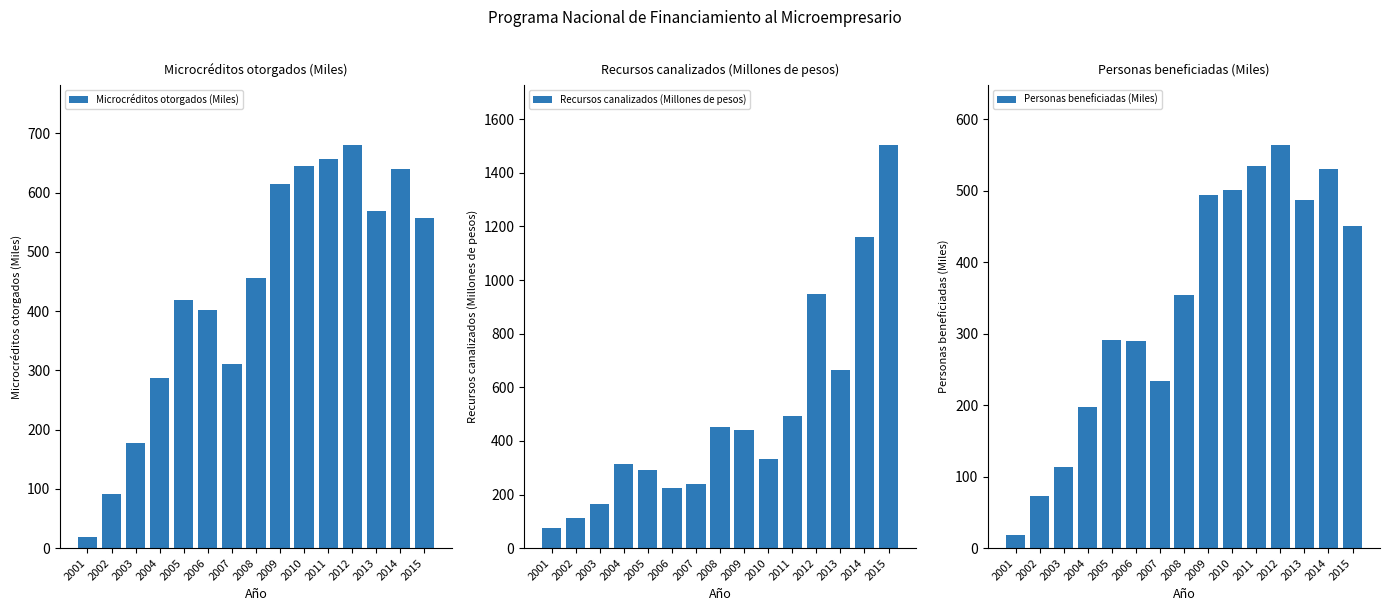

Reading left to right, transcribe all the data shown in this chart.

Microcréditos otorgados (Miles): 2001=19.0	2002=91.2	2003=177.9	2004=286.9	2005=418.6	2006=401.8	2007=310.7	2008=456.8	2009=615.3	2010=645.5	2011=656.5	2012=679.7	2013=569.4	2014=640.0	2015=557.9
Recursos canalizados (Millones de pesos): 2001=73.9	2002=113.6	2003=165.0	2004=313.2	2005=291.6	2006=223.8	2007=240.0	2008=452.6	2009=440.8	2010=333.8	2011=493.8	2012=948.4	2013=663.5	2014=1161.9	2015=1502.2
Personas beneficiadas (Miles): 2001=19.0	2002=72.7	2003=113.0	2004=197.0	2005=290.8	2006=289.5	2007=233.7	2008=354.0	2009=493.8	2010=500.4	2011=534.6	2012=563.1	2013=486.5	2014=530.5	2015=449.8